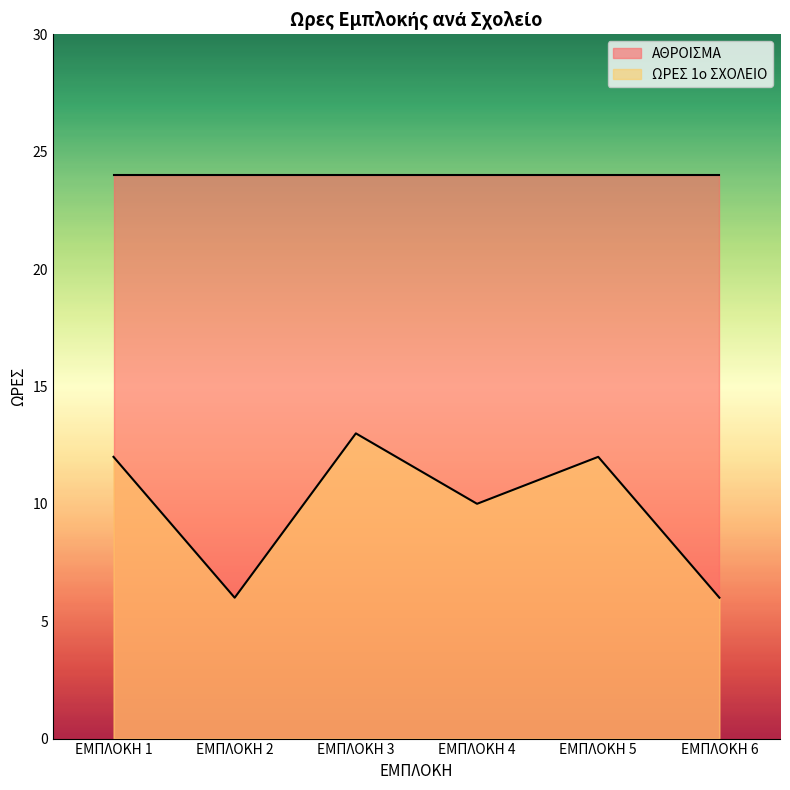

True or false: there are more than 1 points higher than both neighbors.

True